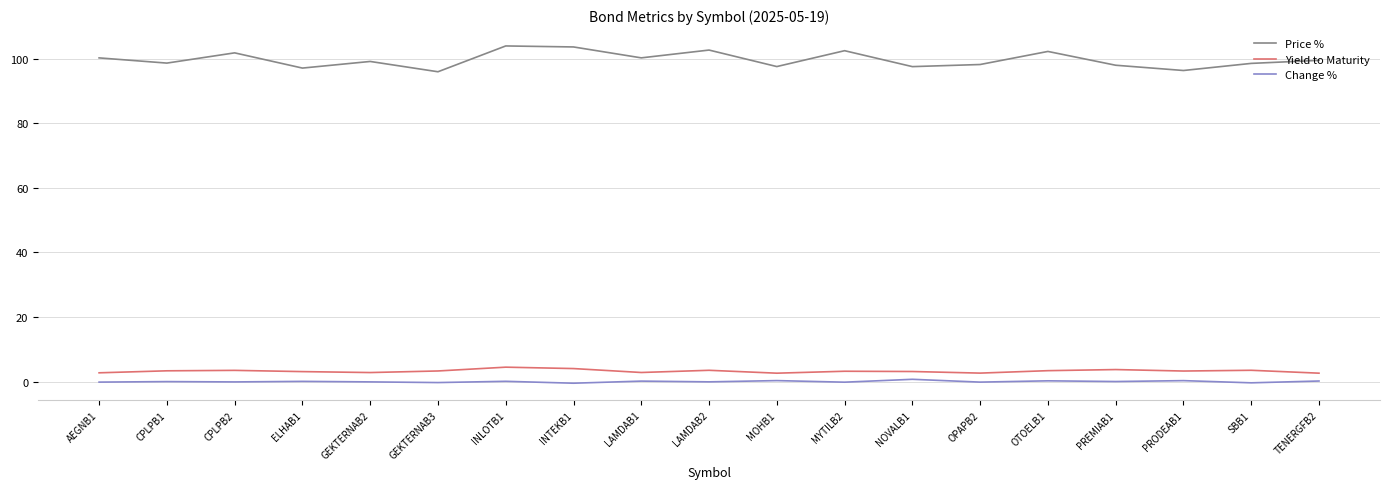

Which series has the largest total across all categories?

Price %